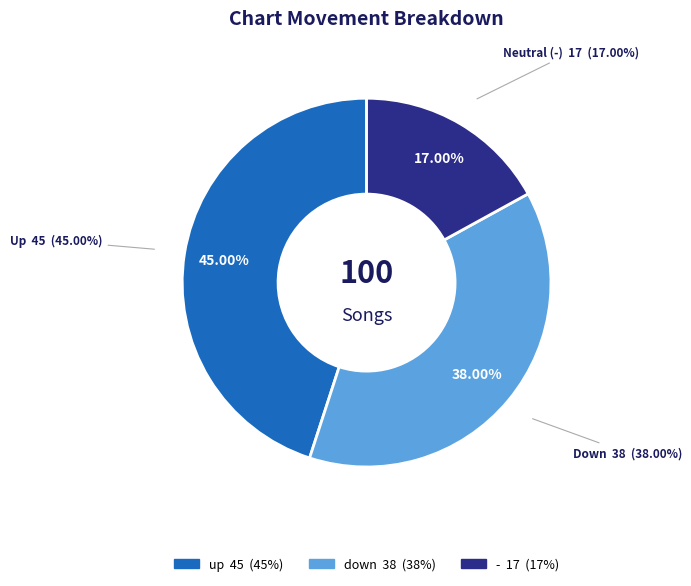

To the nearest percent, what is the average slice percentage?

33%